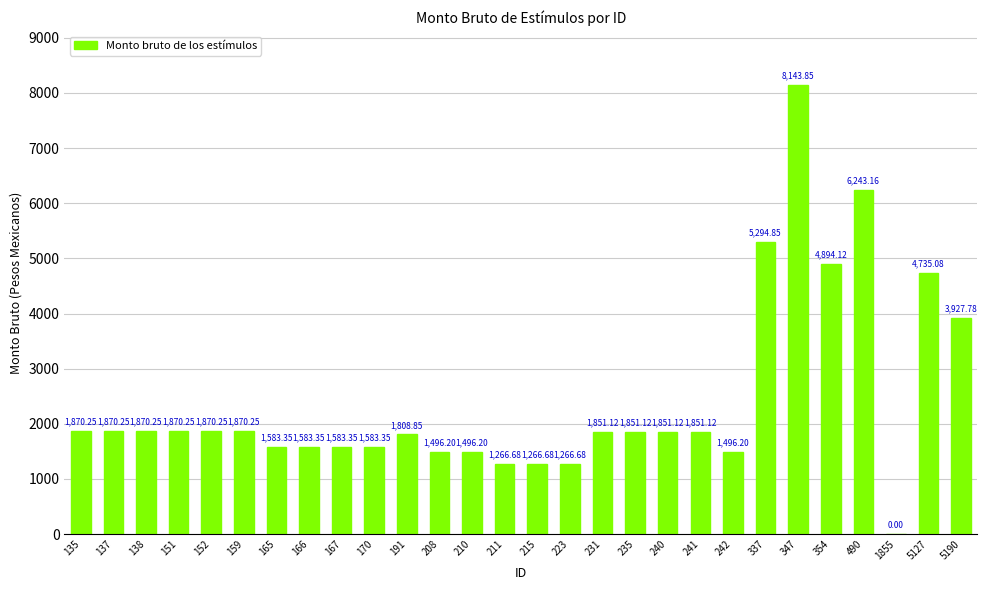

What is the sum of the values at 215 and 241?

3117.8